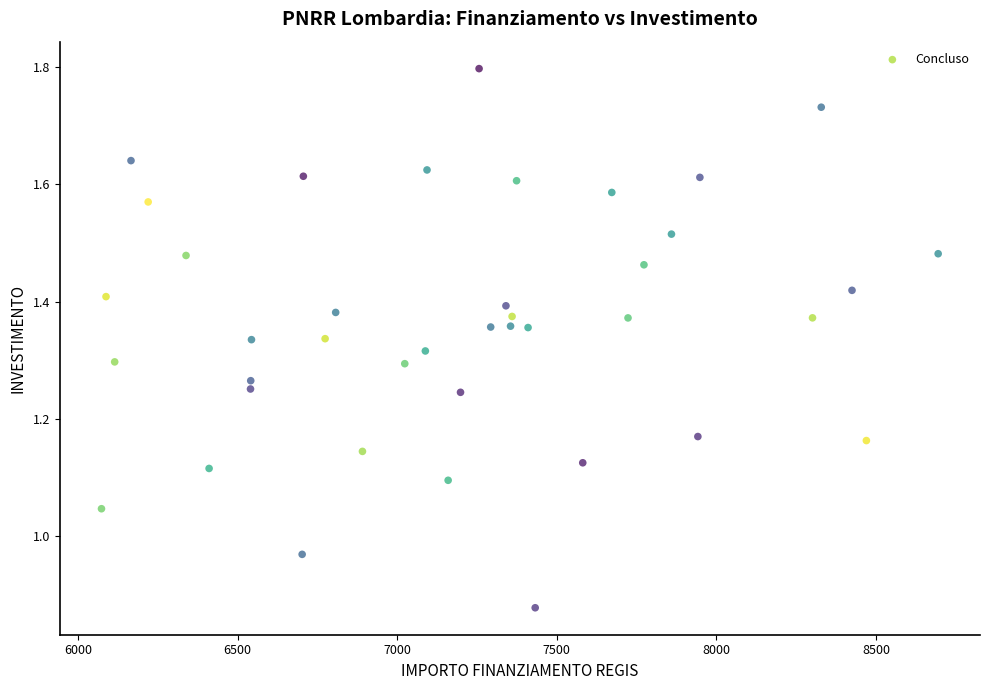

What is the range of X values (max minus min)?

2620.4